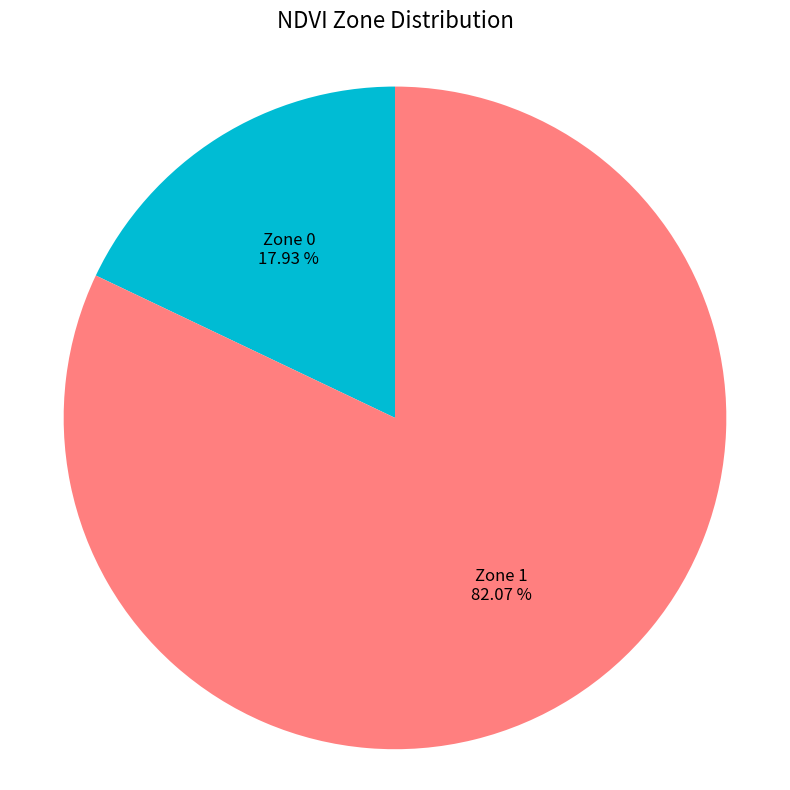

How many segments does this pie chart have?

2